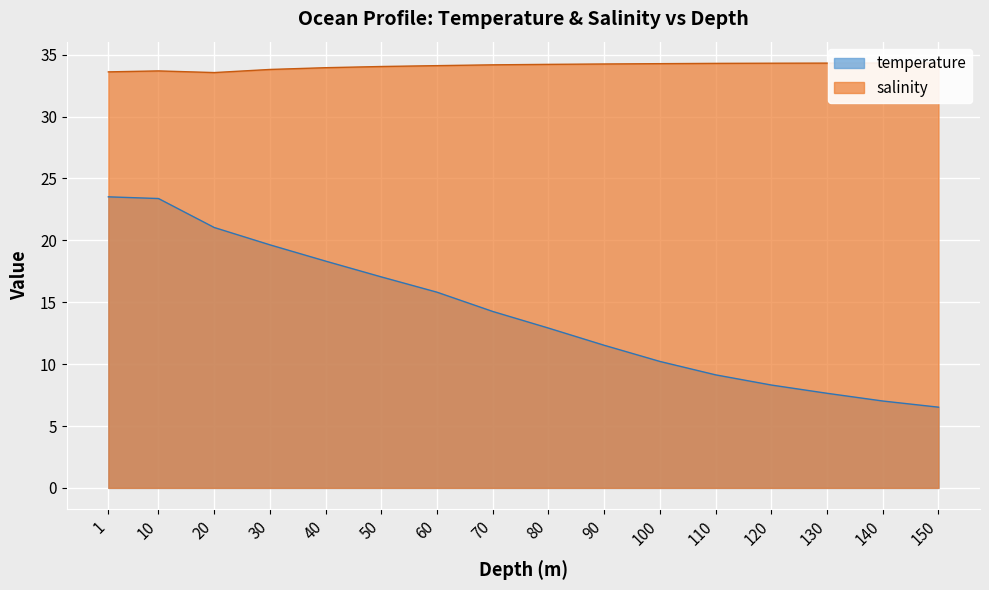

Reading right to left, extract all data points from this chart.

temperature: 6.5	7.0	7.6	8.3	9.1	10.2	11.5	12.9	14.3	15.8	17.0	18.3	19.6	21.0	23.4	23.5
salinity: 34.3	34.3	34.3	34.3	34.3	34.3	34.3	34.2	34.2	34.1	34.0	34.0	33.8	33.6	33.7	33.6